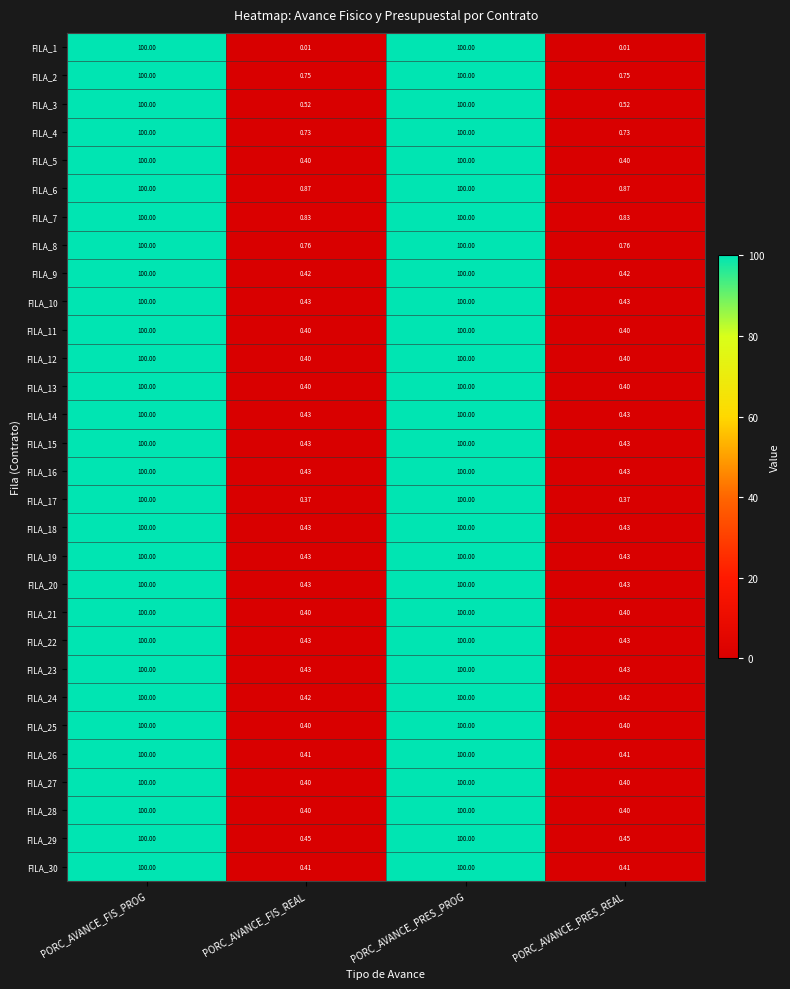

Is the value of FILA_8 at PORC_AVANCE_FIS_REAL greater than the value of FILA_15 at PORC_AVANCE_FIS_REAL?

Yes